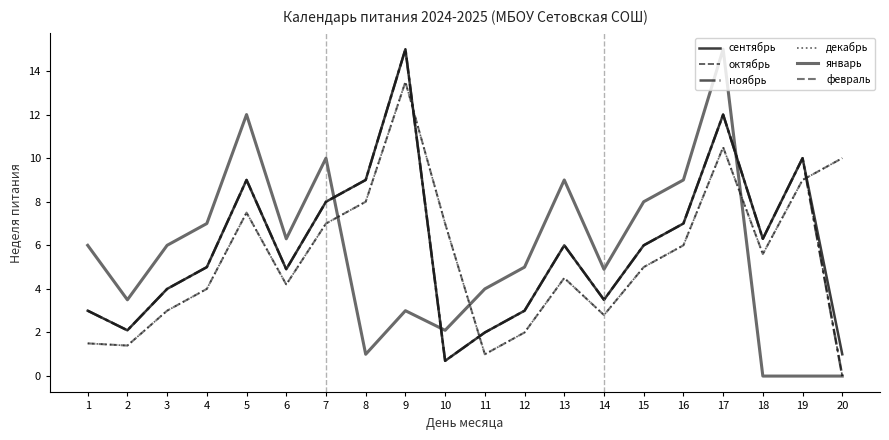

How many interior local peaks does the сентябрь series have?

5